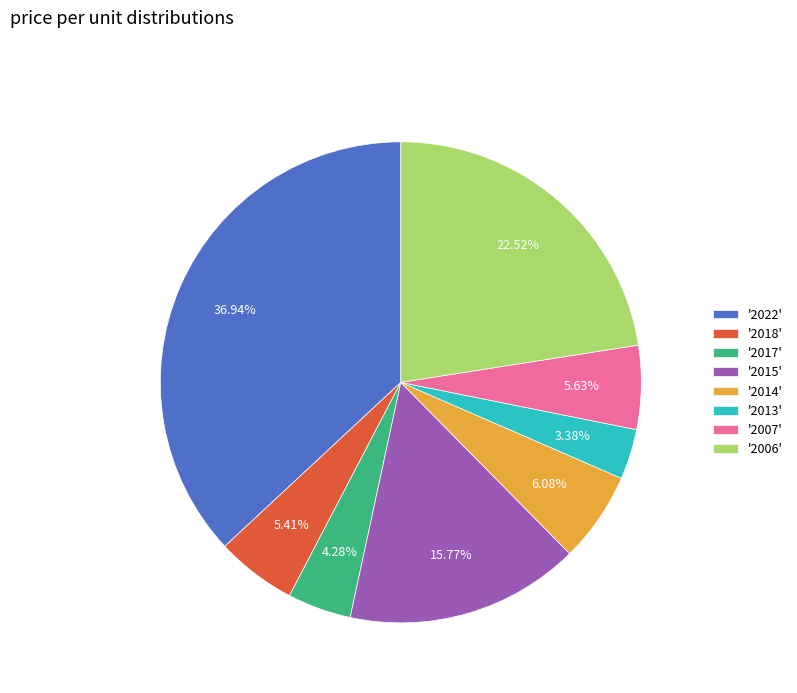

Does any single category account for the majority?

No